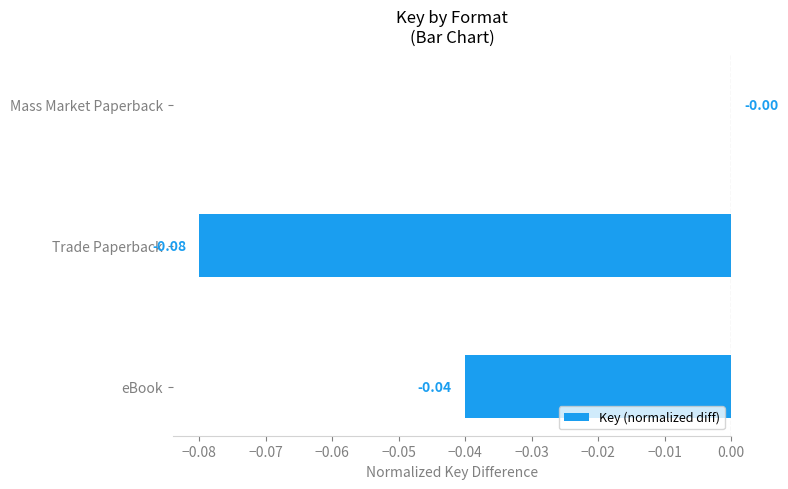

Between eBook and Trade Paperback, which is larger?

eBook